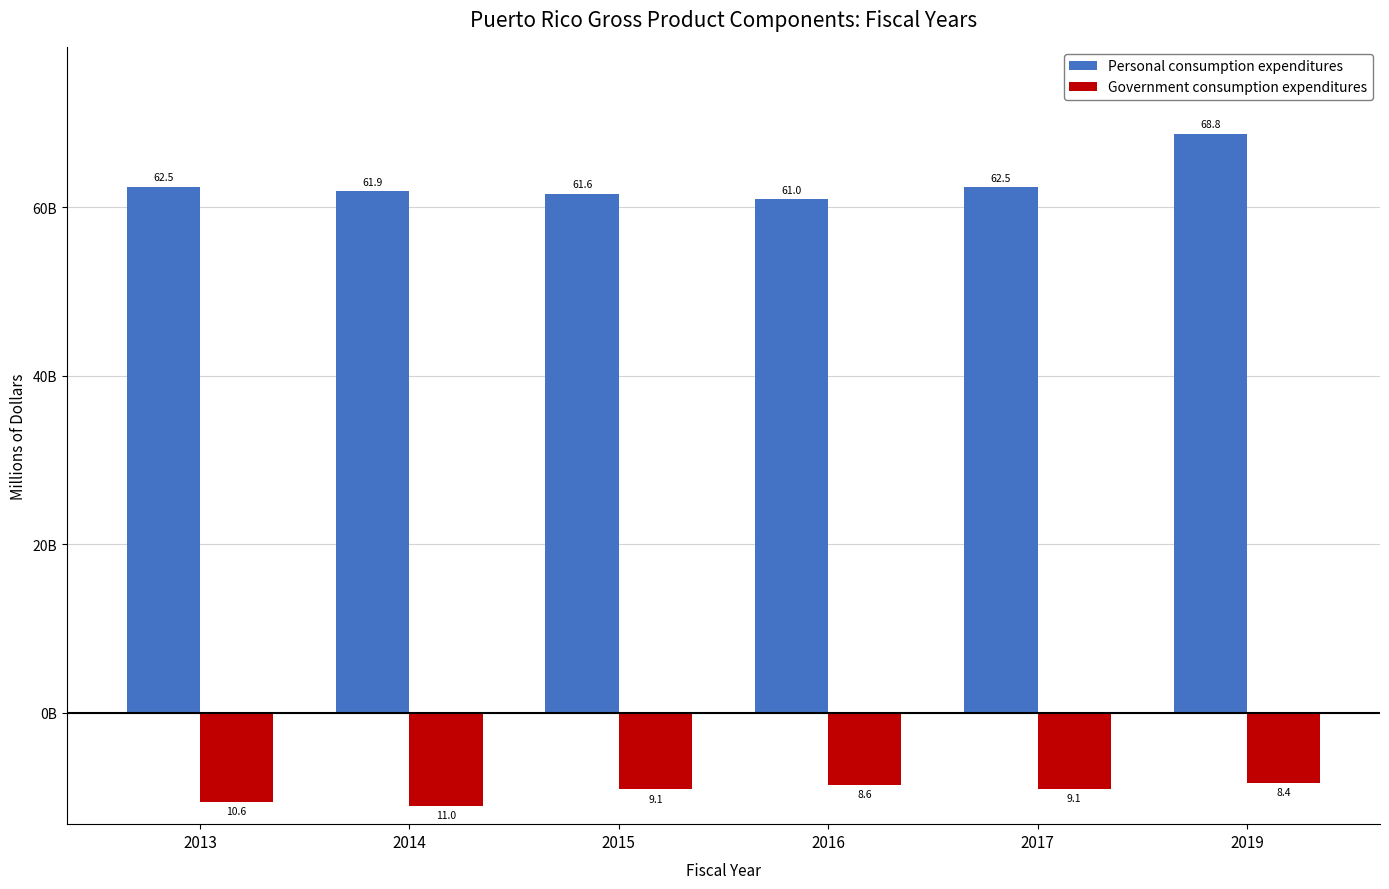

Does the chart contain stacked bars?

No